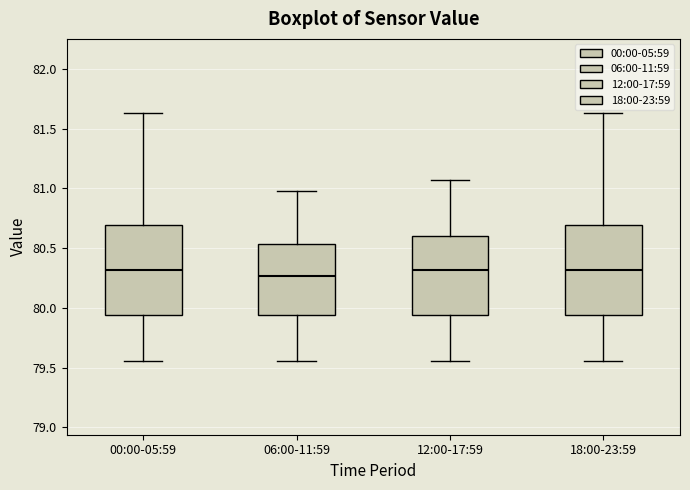

Where is the upper edge of the box for 00:00-05:59 on the y-axis? The values are not printed on the chart, so give them approximately, as read against the axis.

80.70